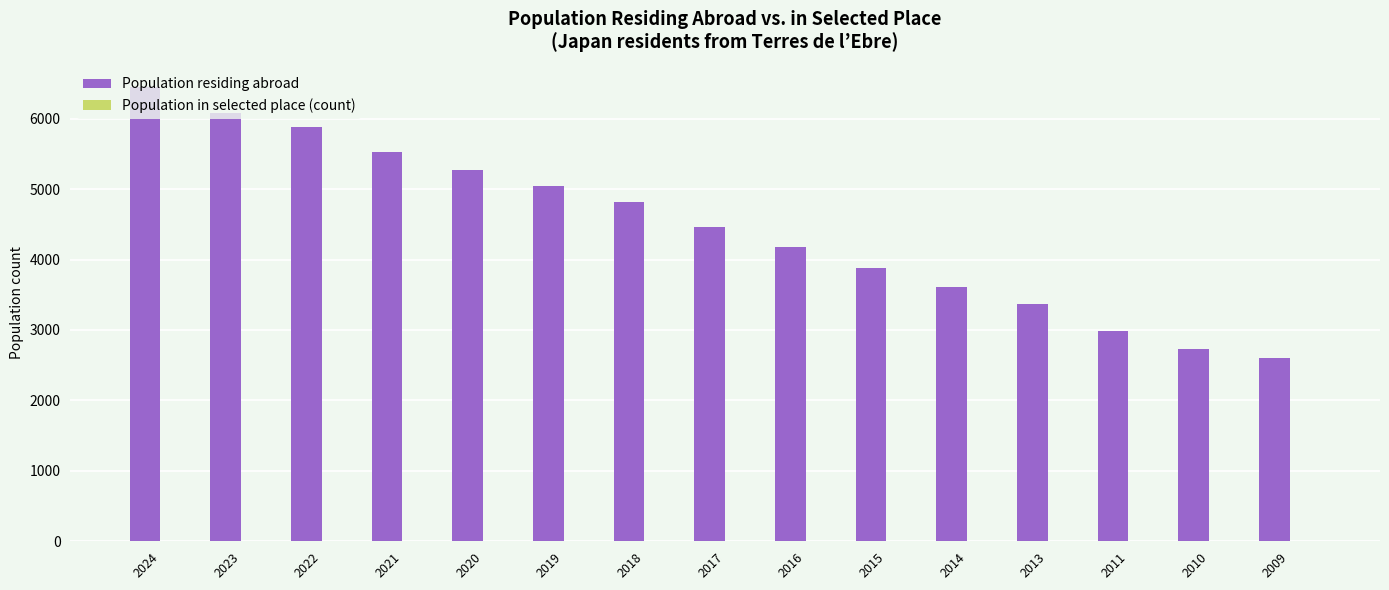

Are the bars grouped side by side (vs. stacked)?

Yes